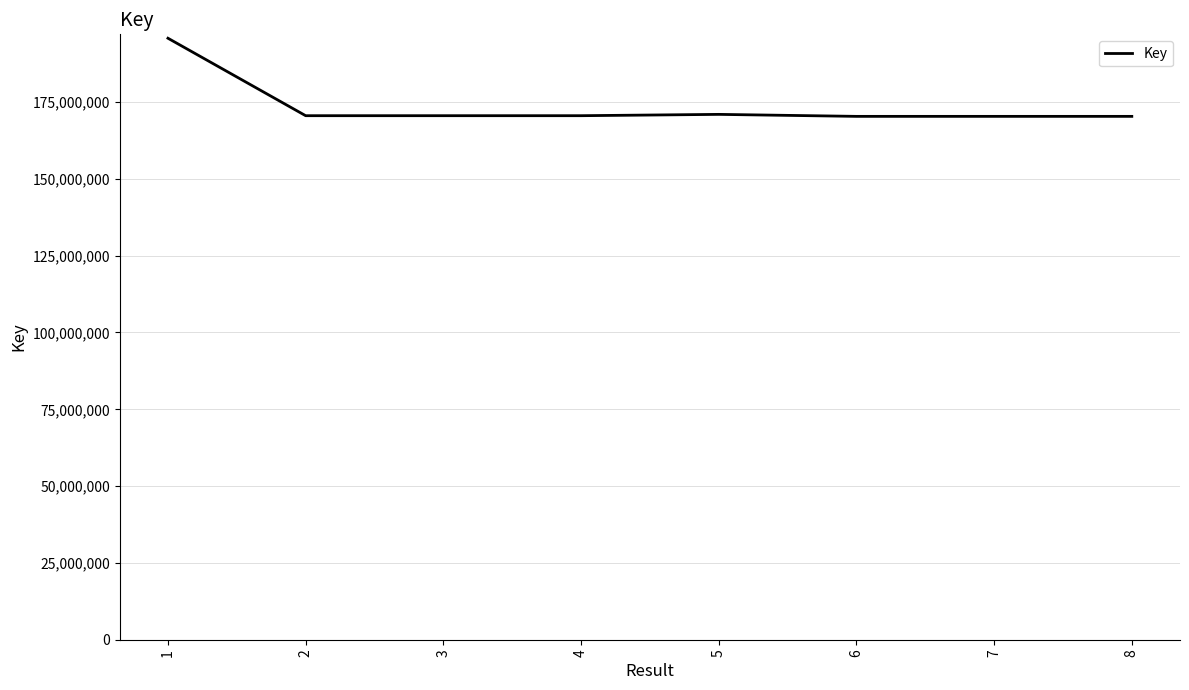

What is the minimum value shown in the chart?

170286535